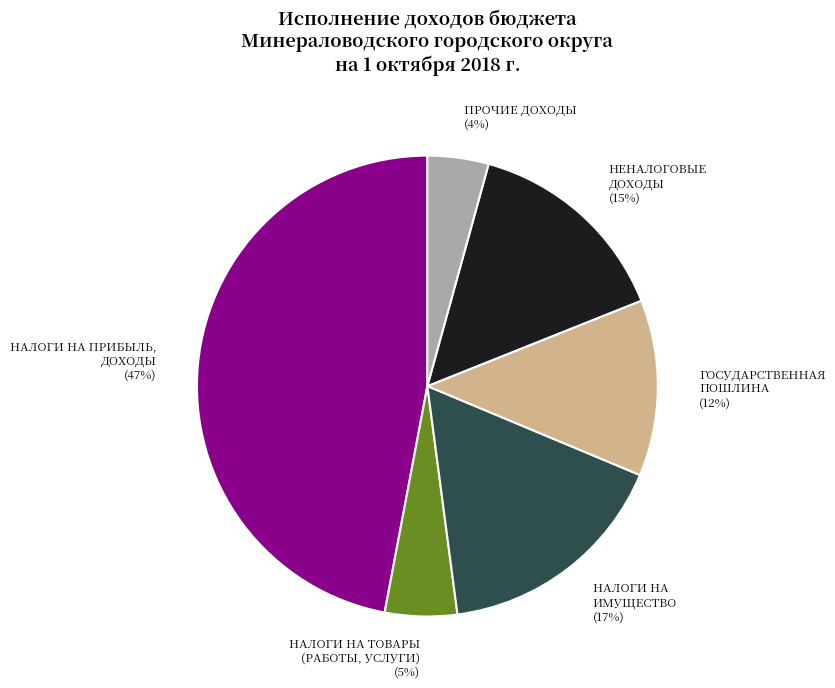

Does any single category account for the majority?

No